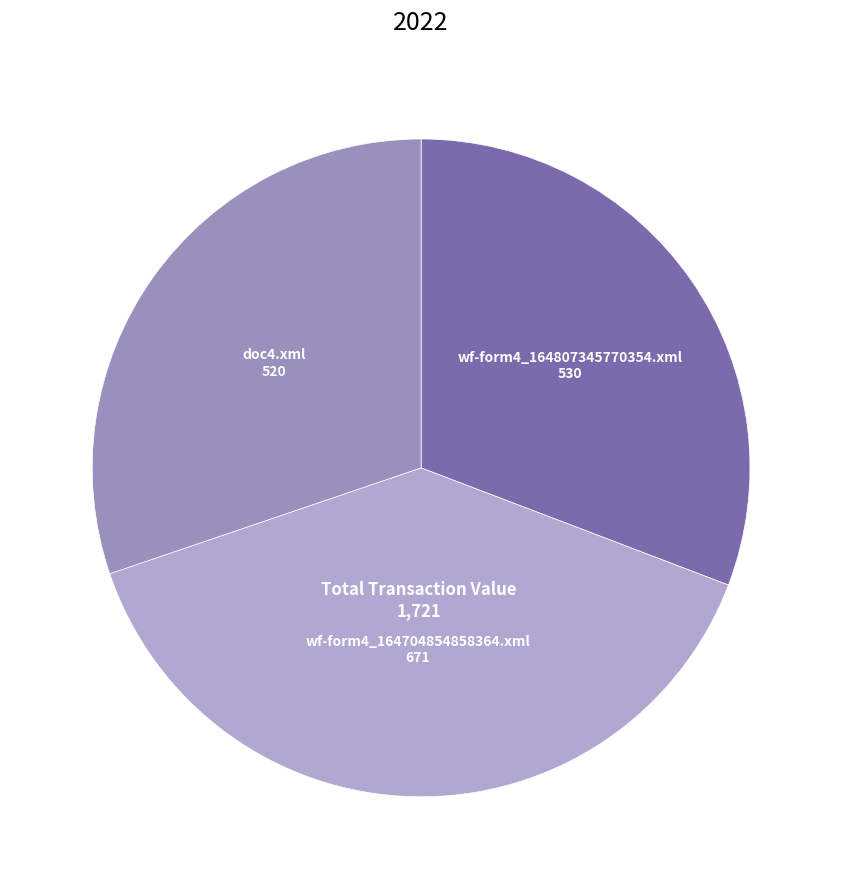

Between wf-form4_164704854858364.xml and wf-form4_164807345770354.xml, which is larger?

wf-form4_164704854858364.xml